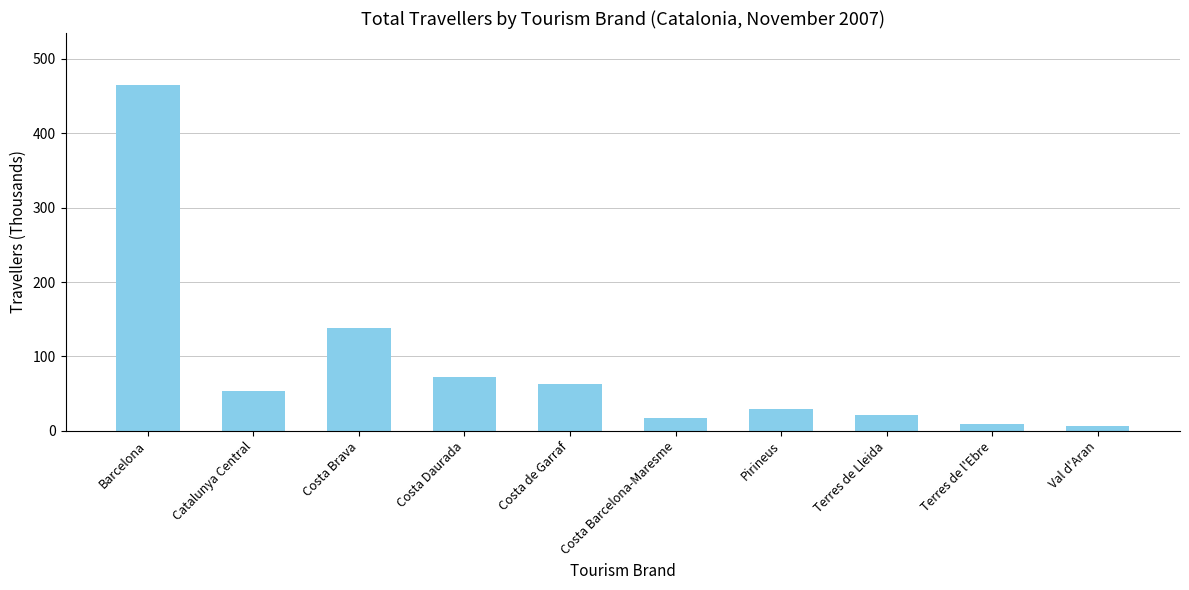

Count the number of data series in this chart.

1